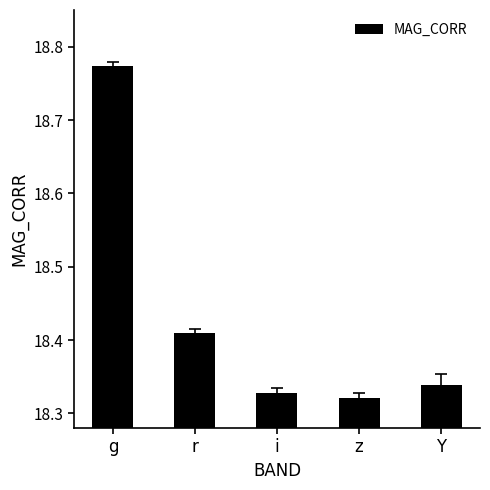

List the labels in order of value, smallest first.

z, i, Y, r, g